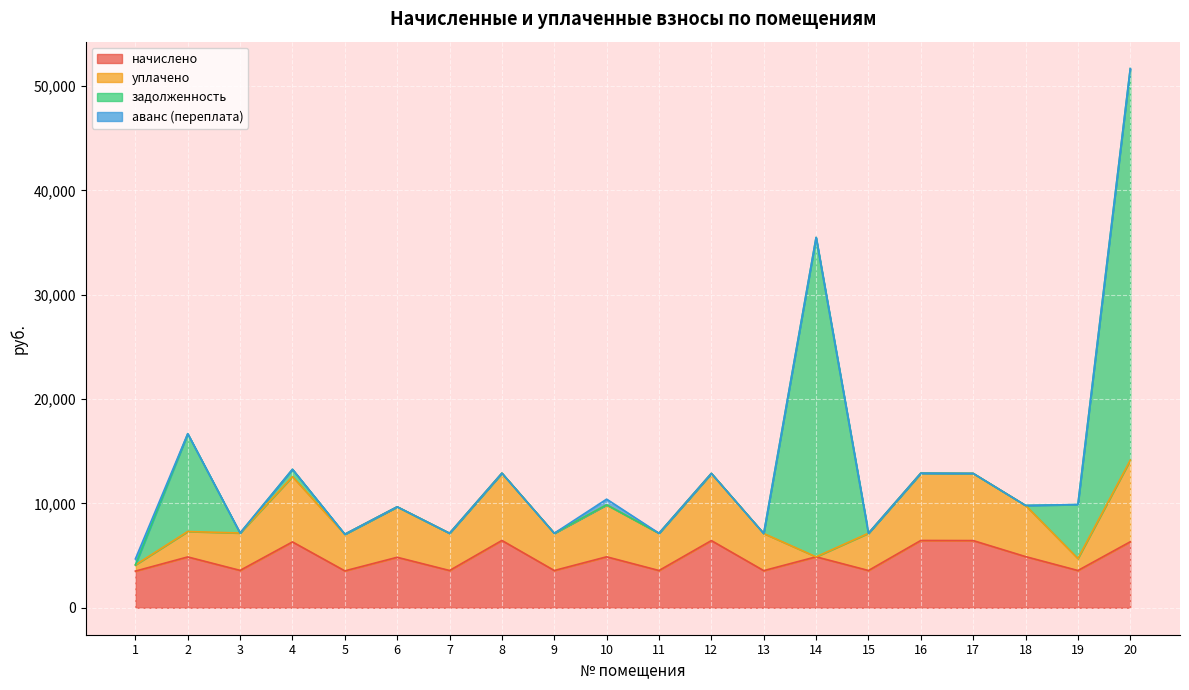

Does the chart display data point markers on the line(s)?

No